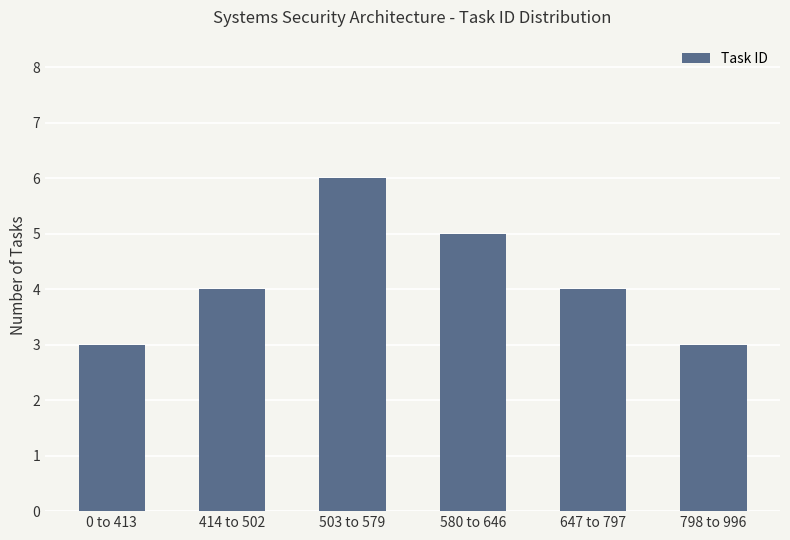

What is the smallest value displayed?

3